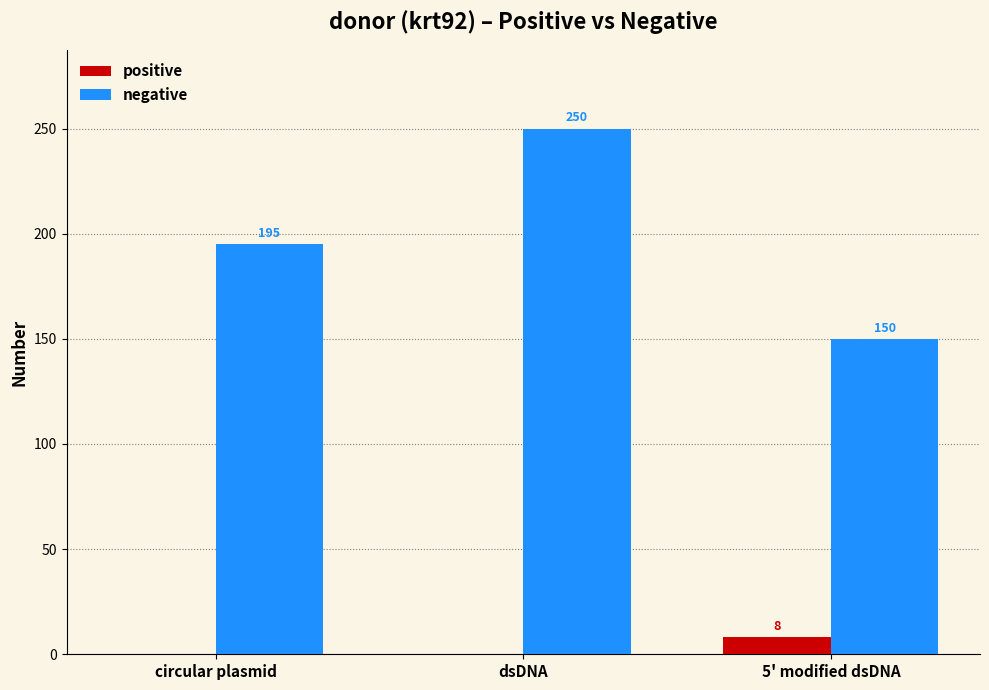

Between circular plasmid and 5' modified dsDNA, which series saw the biggest shift?

negative